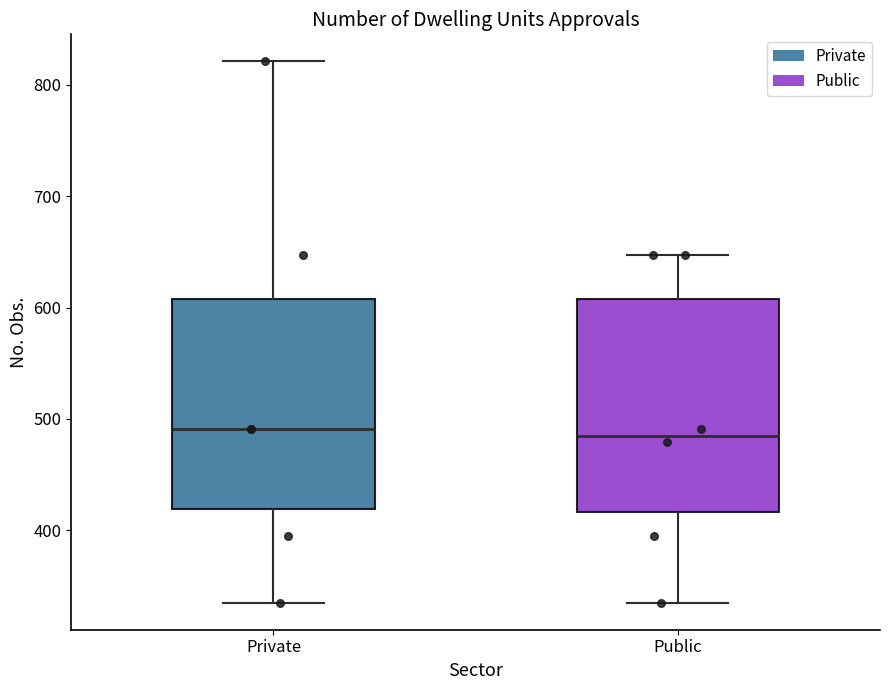

Reading left to right, transcribe this box plot: for each box, give where its median line is, the range the box spans, and where its two whiskers end, as read against the y-axis. The values are not printed on the chart, so give them approximately, as read against the axis.

Private: median 490, box 420 to 610, whiskers 340 to 820
Public: median 490, box 420 to 610, whiskers 340 to 650